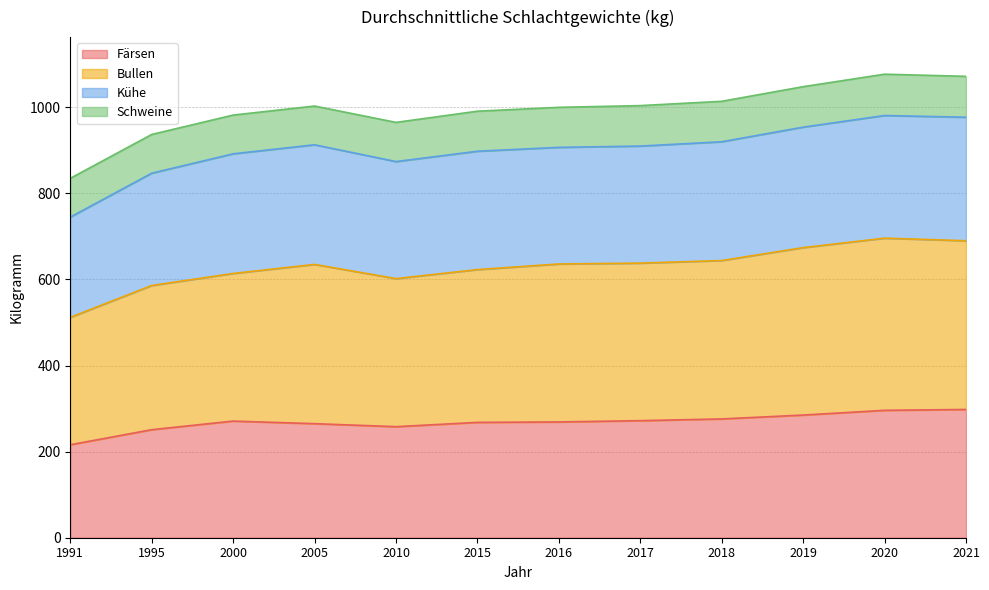

What is the highest value of the Färsen series?

298